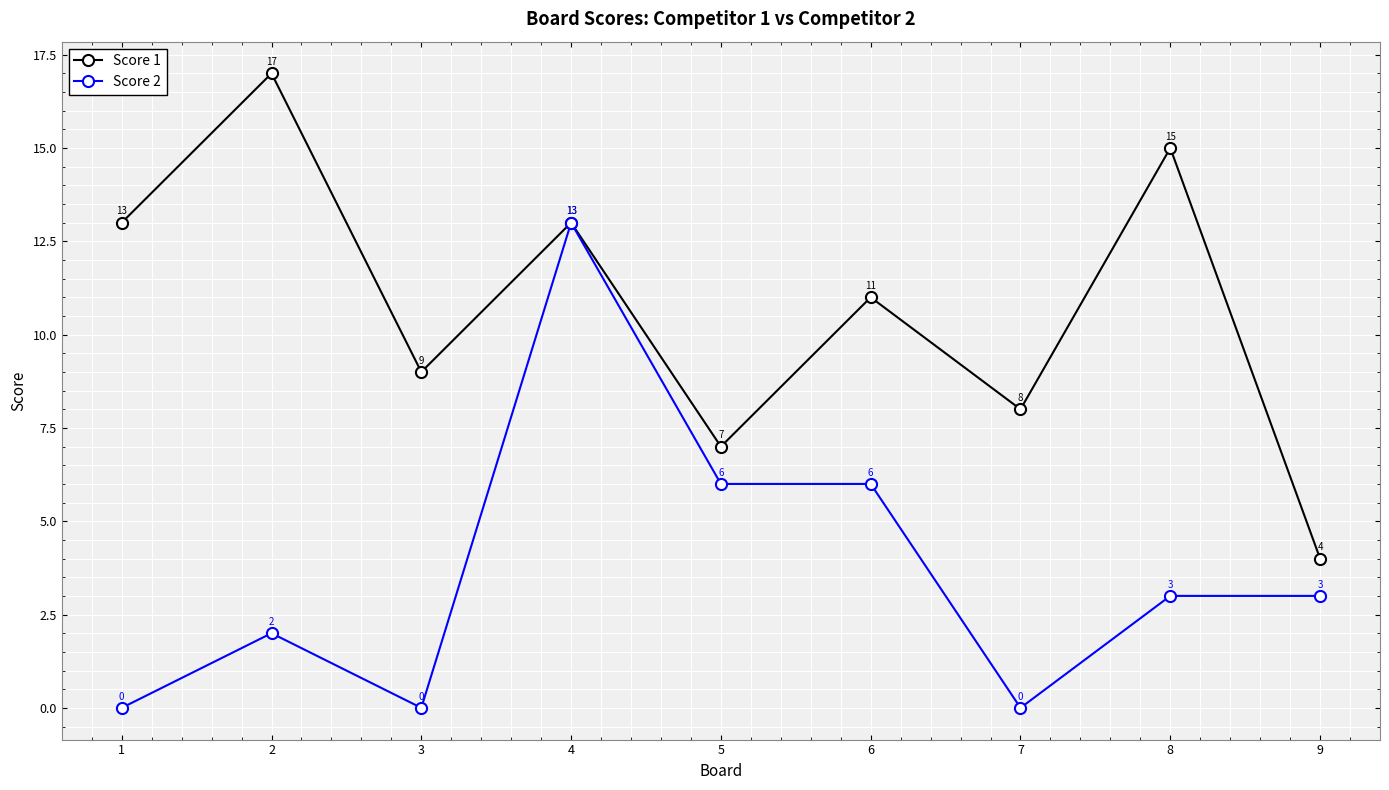

Where is the first local minimum for Score 2?

3